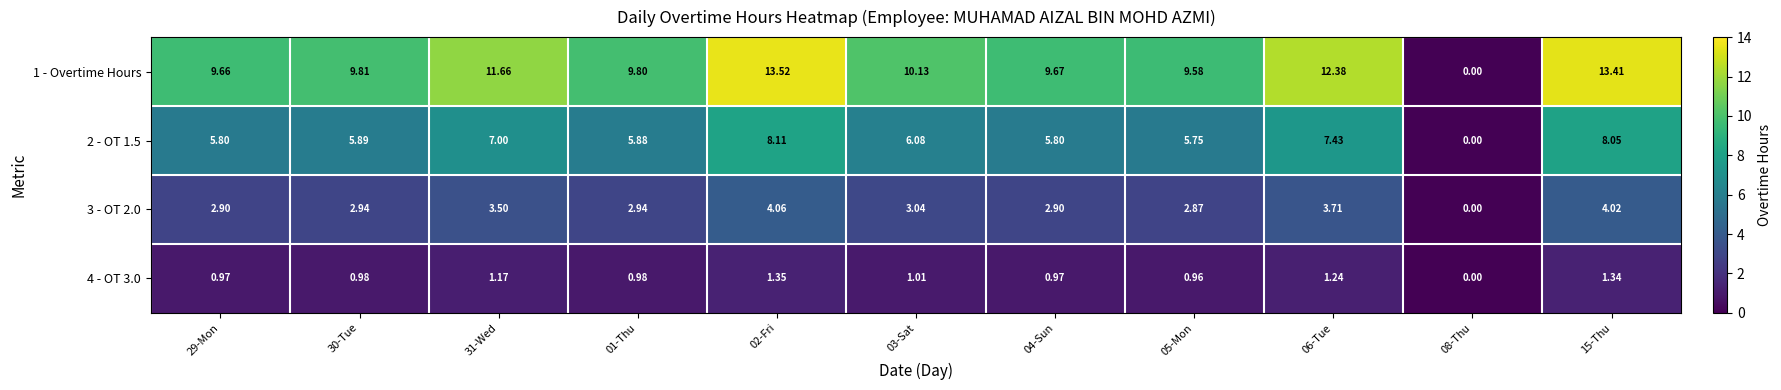

Count the number of categories in the chart.

11